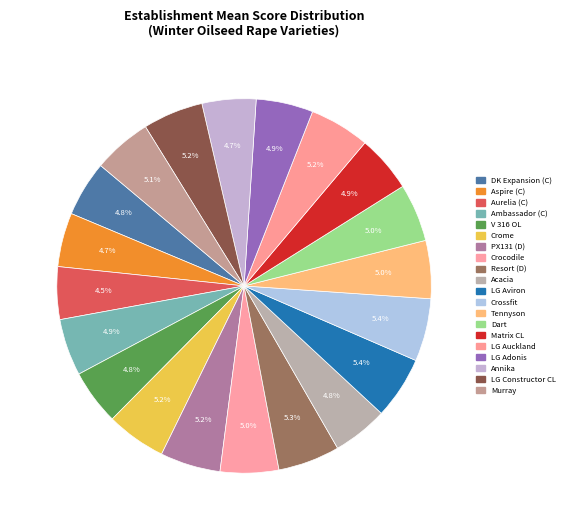

How many slices are in this pie chart?

20